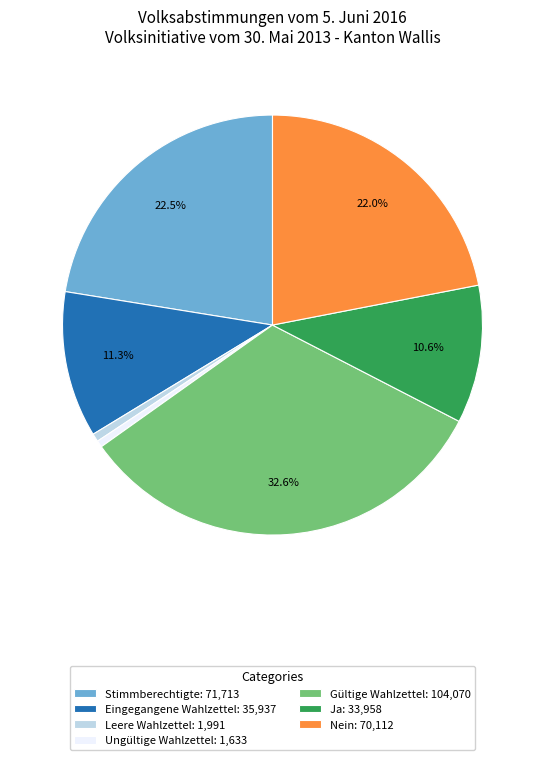

Is it true that Eingegangene Wahlzettel is 25% of the pie?

False